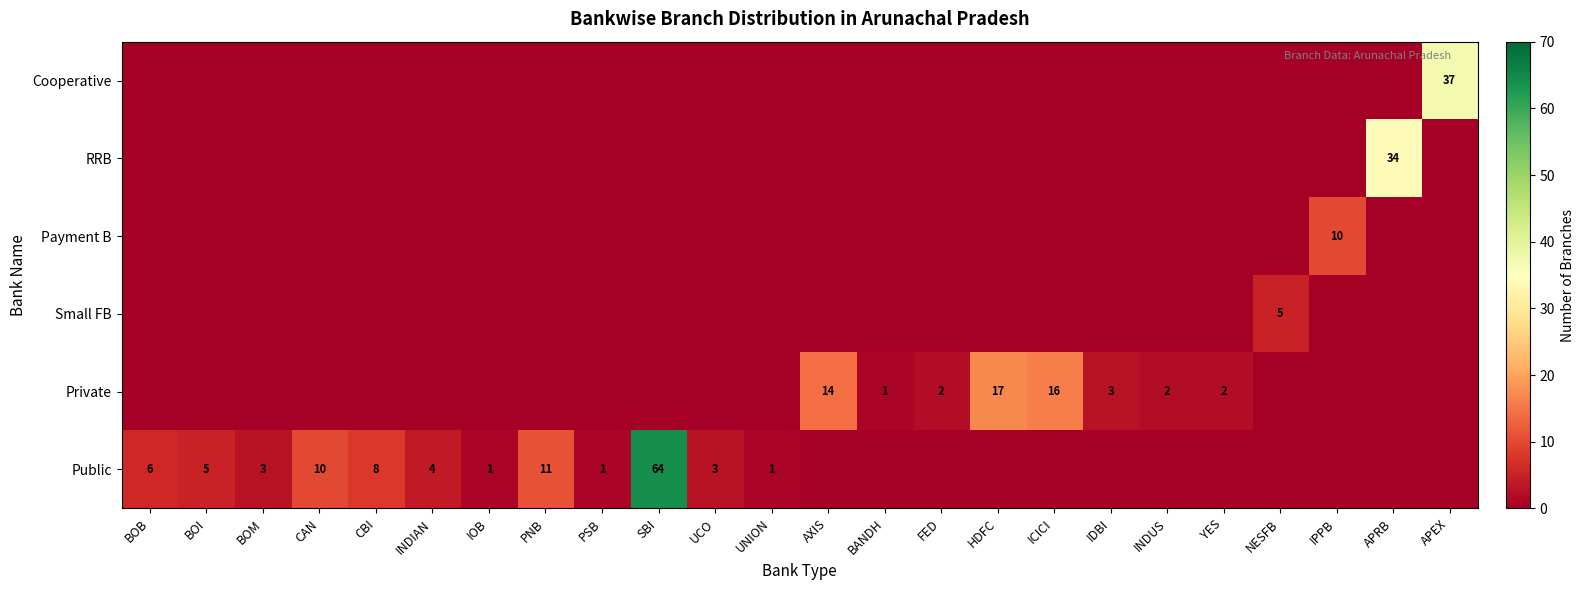

Is it true that Private equals 3 at YES?

False